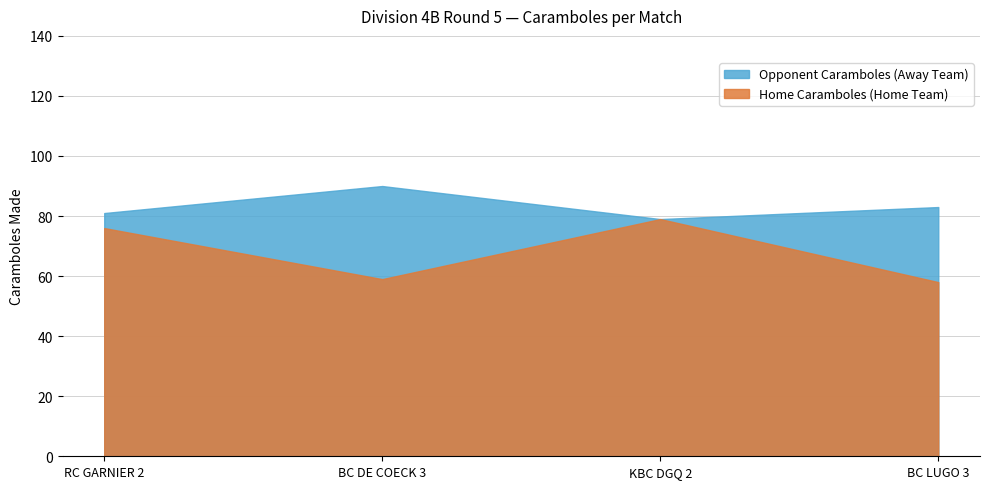

At how many categories does at least one series exceed 68?

4